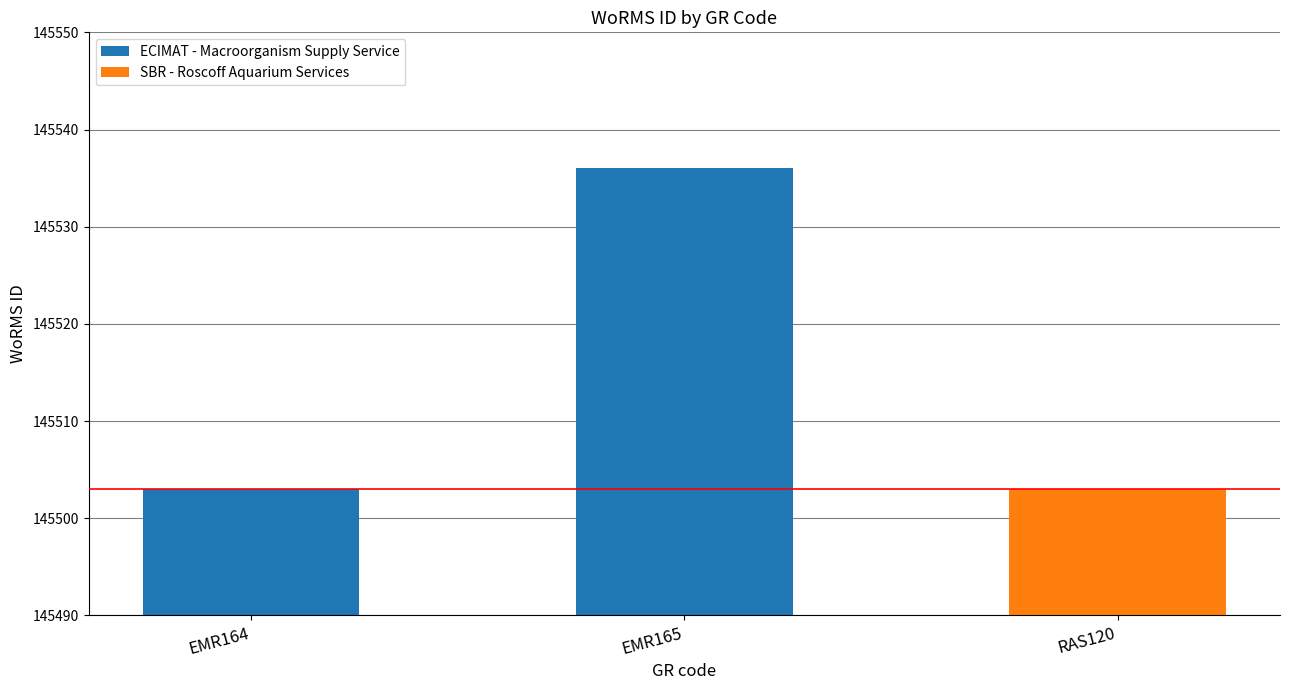

What value does the data have at EMR165, to the nearest 10?

145540